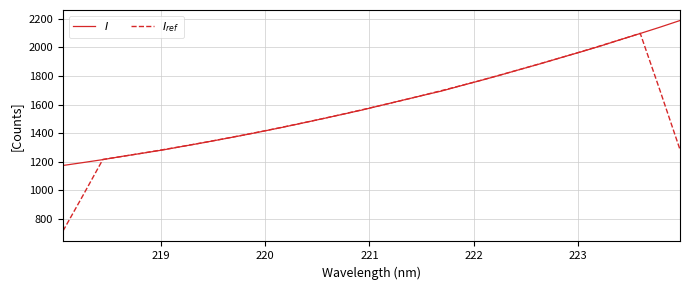

What is the minimum value shown in the chart?

717.0